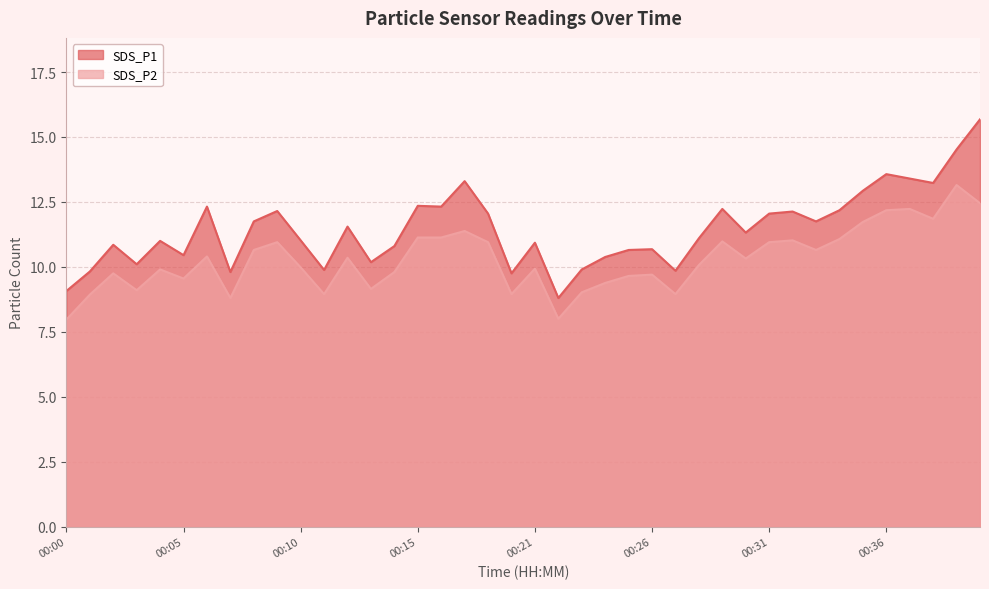

Where is the first local maximum for SDS_P2?

00:02